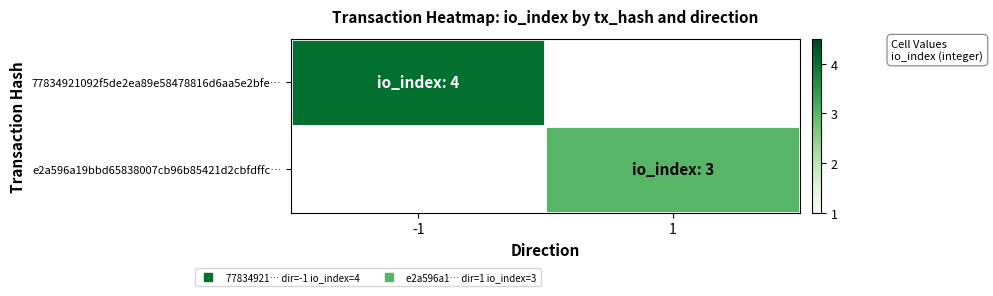

What is the smallest value displayed?

3.0